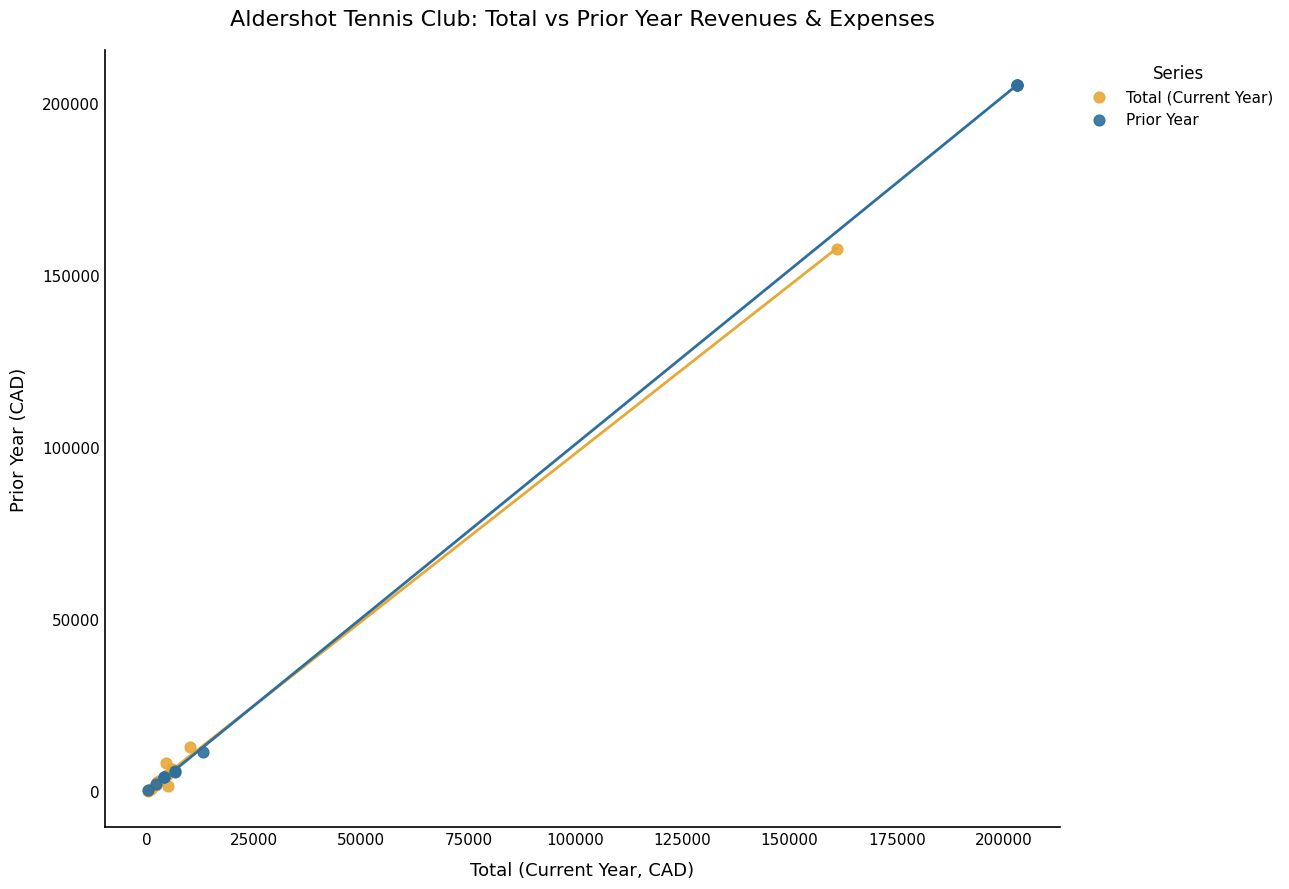

Which series has the widest spread of Y values?

Prior Year